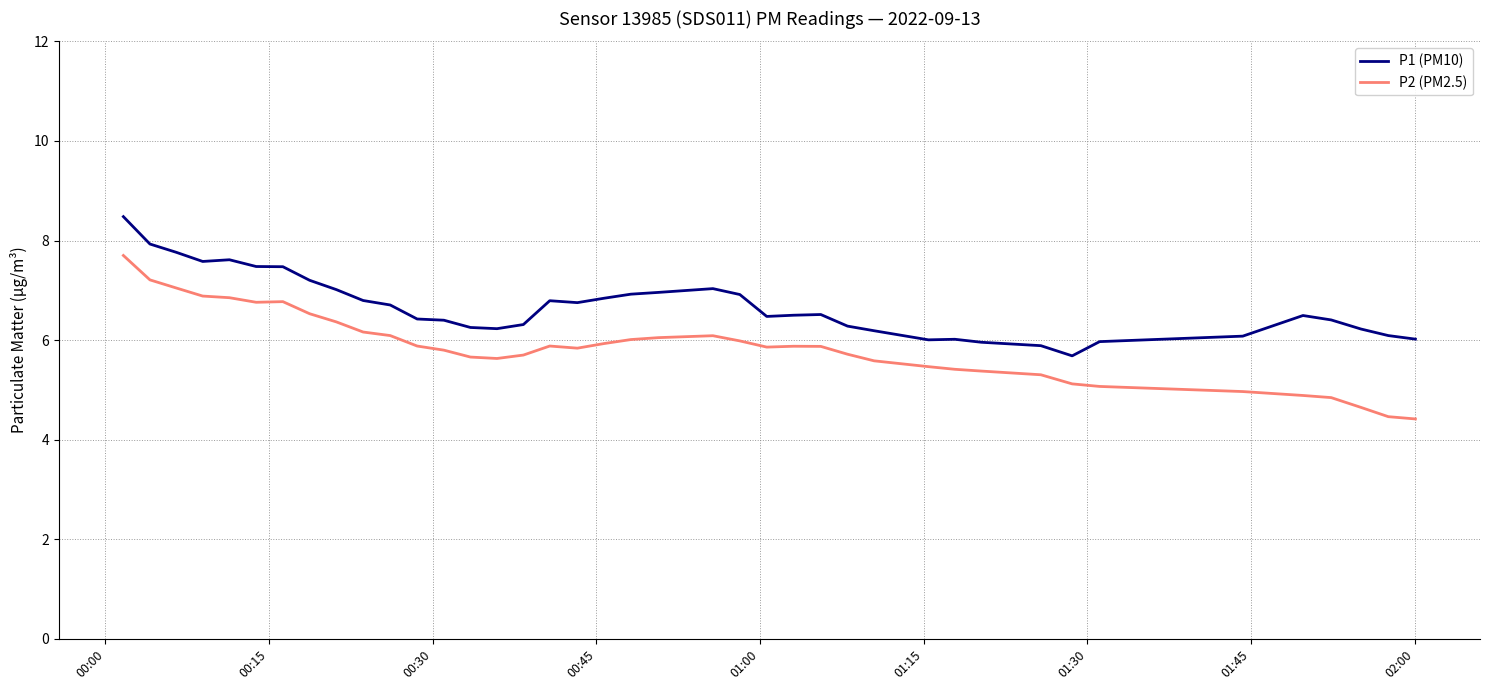

True or false: P1 (PM10) and P2 (PM2.5) intersect in this chart.

False